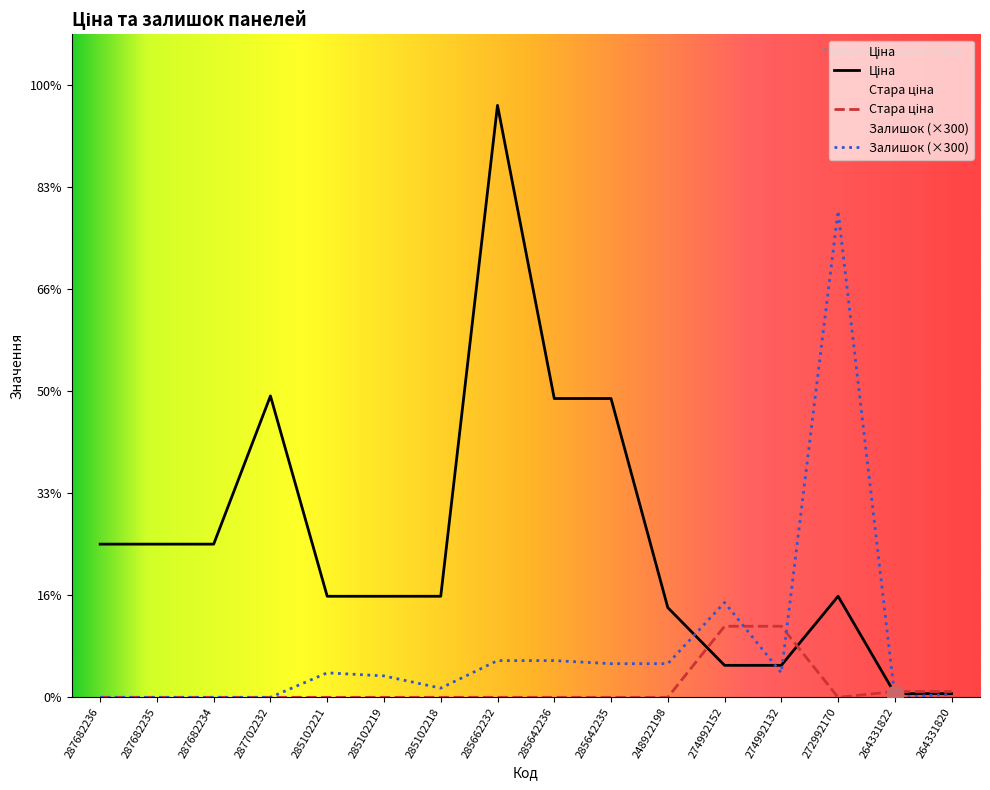

How many data points in Залишок are less than 2400?

8